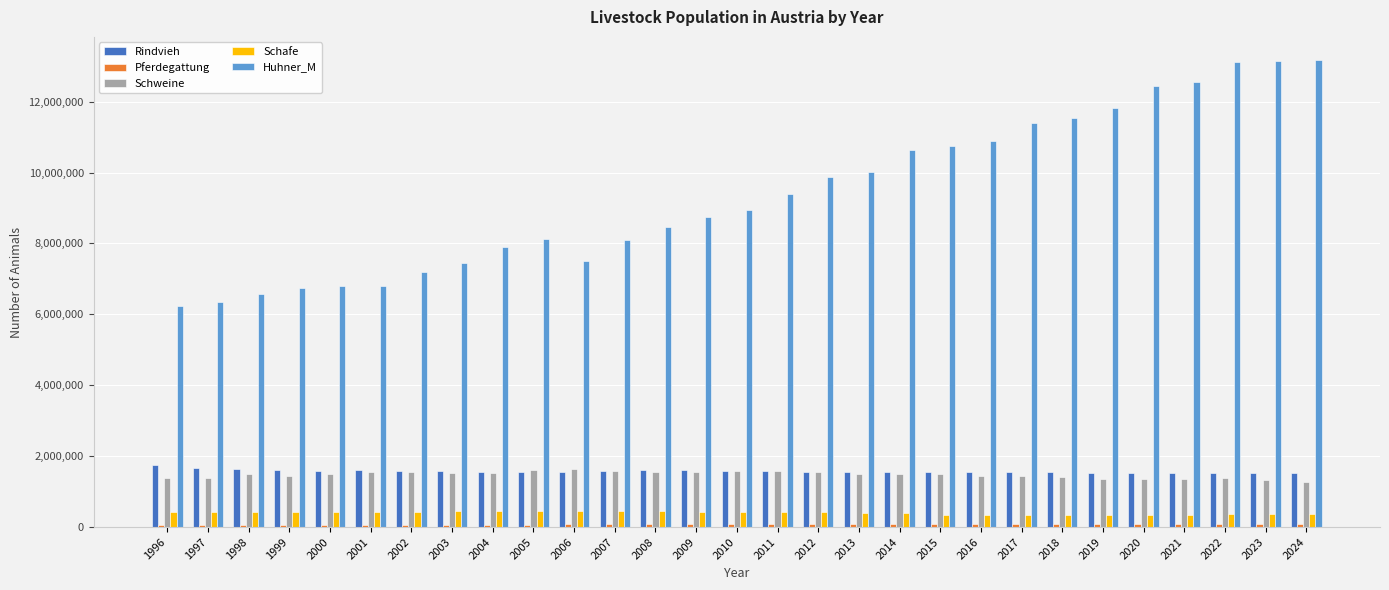

At how many categories does at least one series exceed 2118899?

29